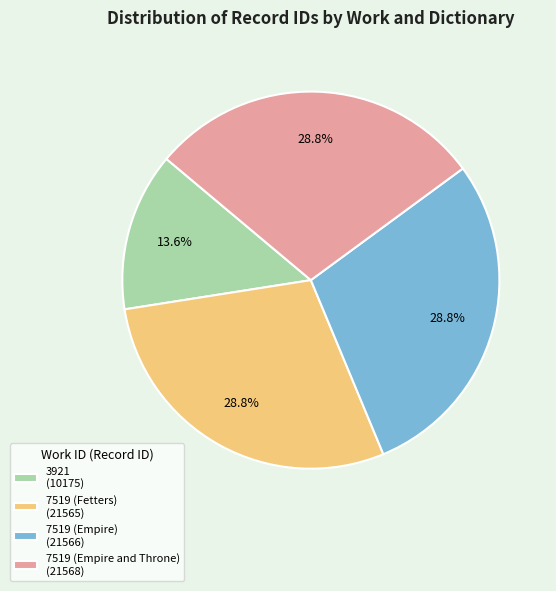

Is there a majority slice in this chart?

No